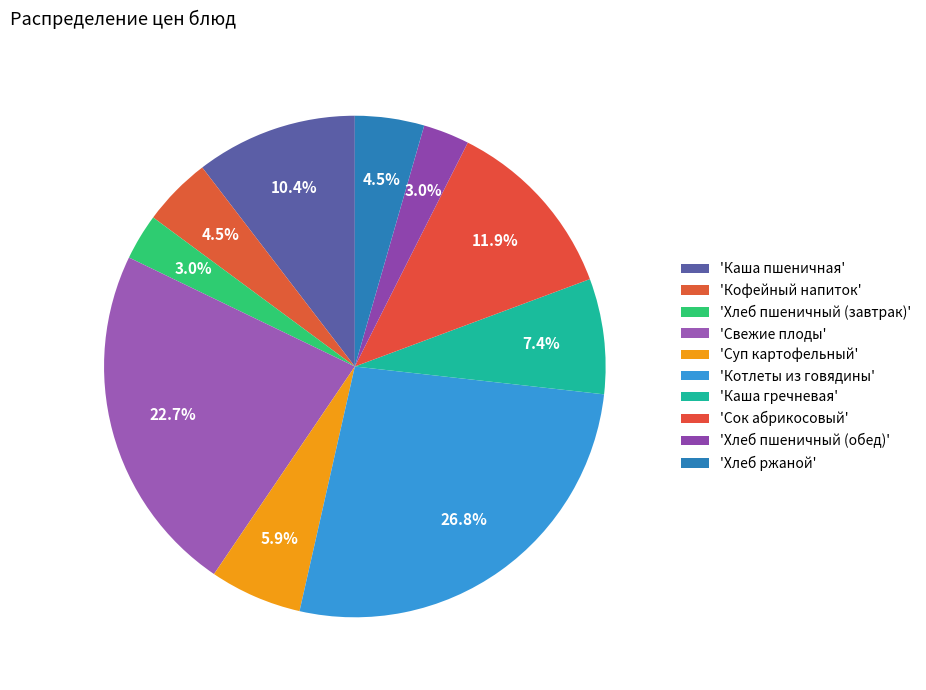

Count the number of slices in the pie.

10